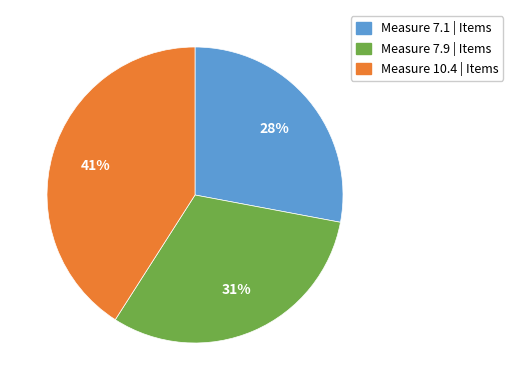

To the nearest percent, what is the difference between the largest and smallest slice percentages?

13%